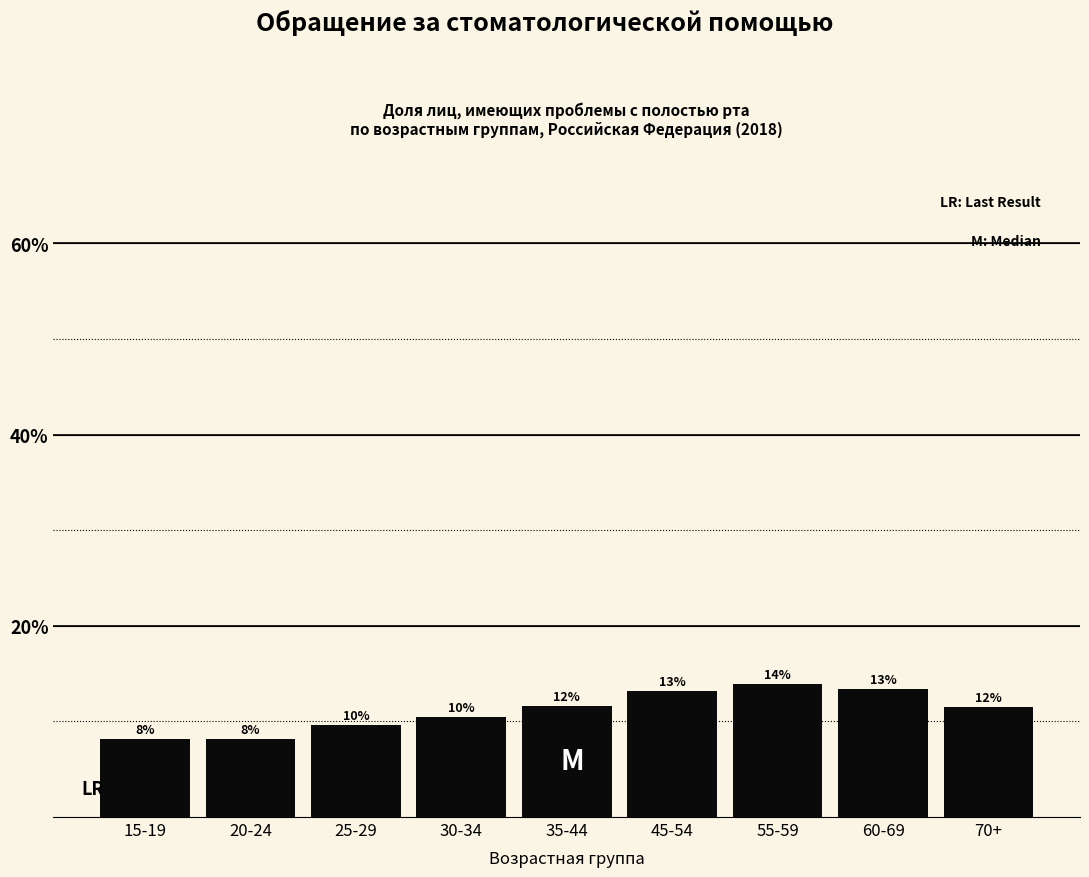

How many bars are there in total?

9